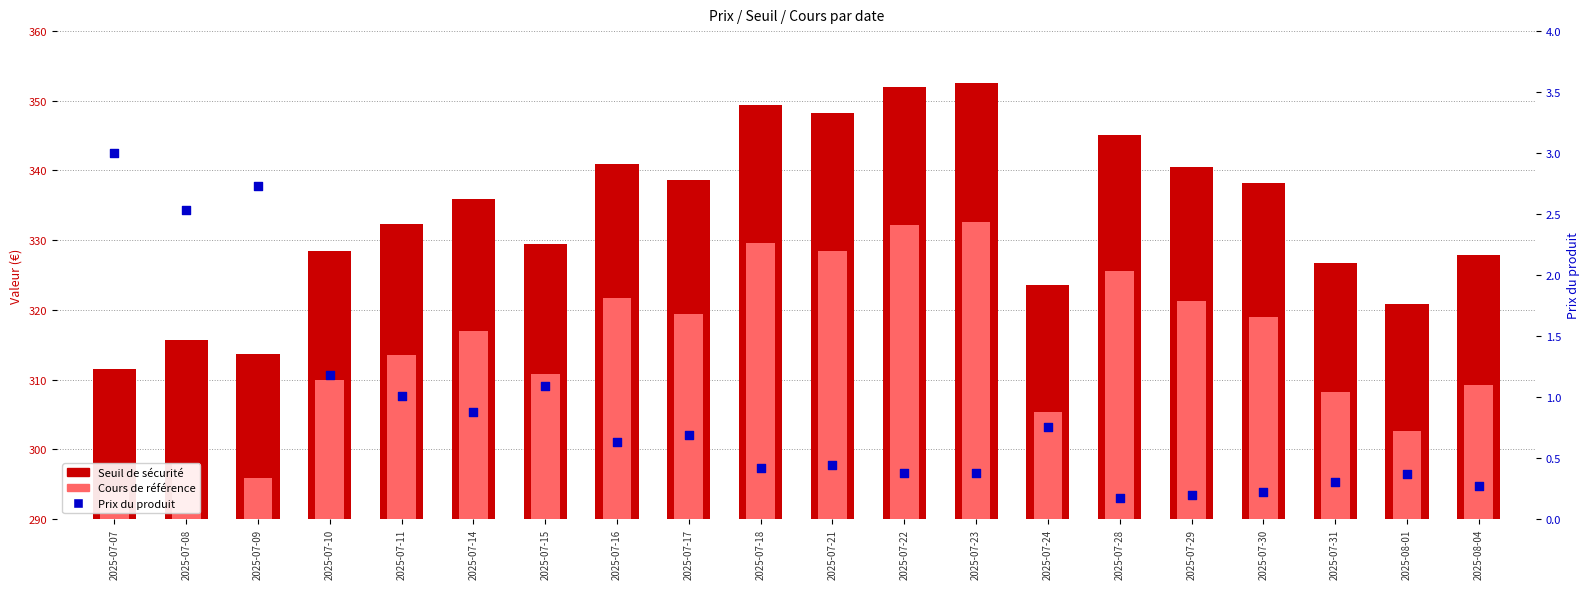

At which category is the sum across all series the highest?

2025-07-23